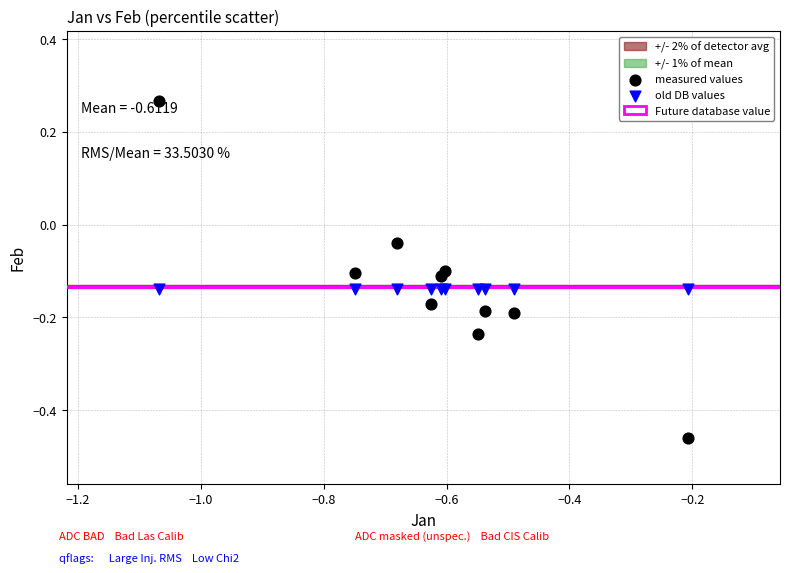

Which series contains the highest Y value?

measured values